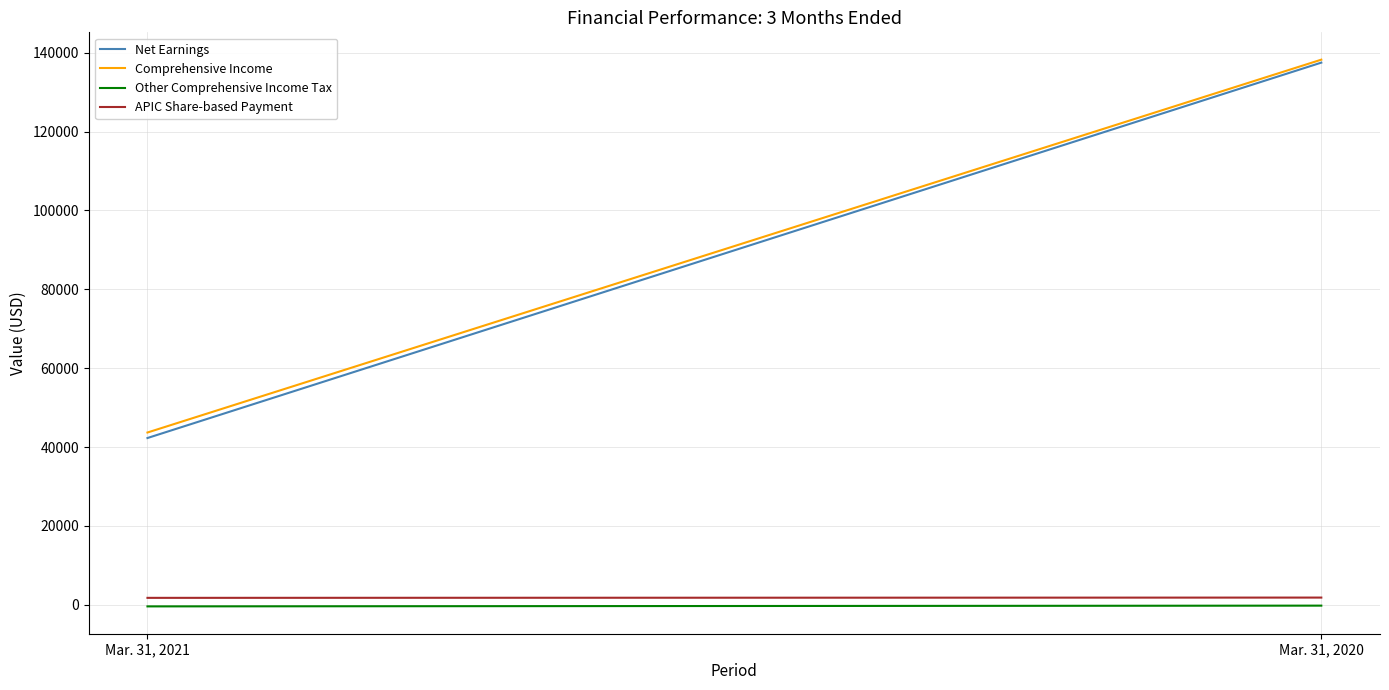

Is the value of Comprehensive Income at Mar. 31, 2020 greater than the value of Other Comprehensive Income Tax at Mar. 31, 2021?

Yes